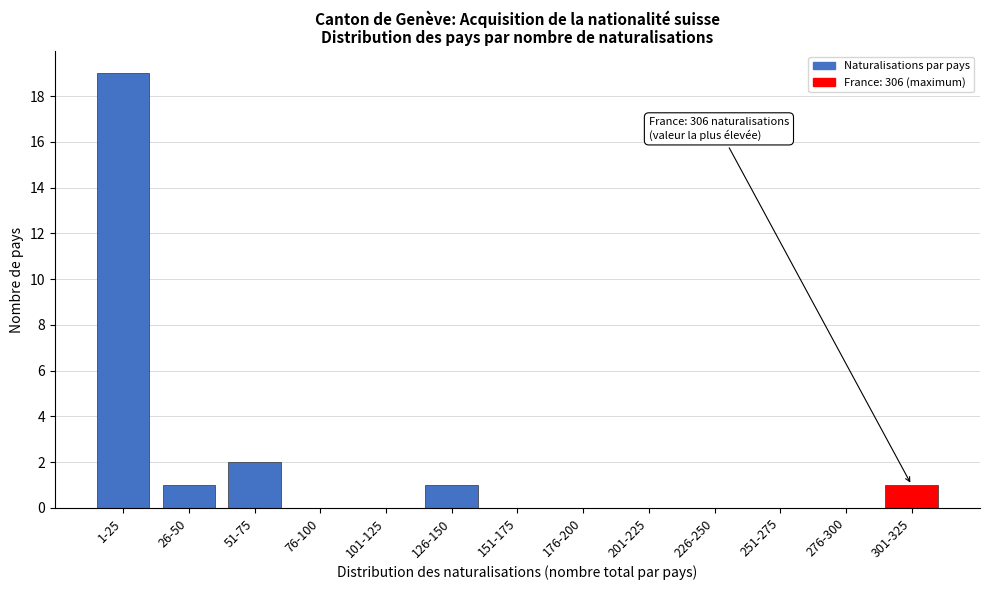

Reading right to left, what are all the values shown in this chart?

301-325=1	276-300=0	251-275=0	226-250=0	201-225=0	176-200=0	151-175=0	126-150=1	101-125=0	76-100=0	51-75=2	26-50=1	1-25=19